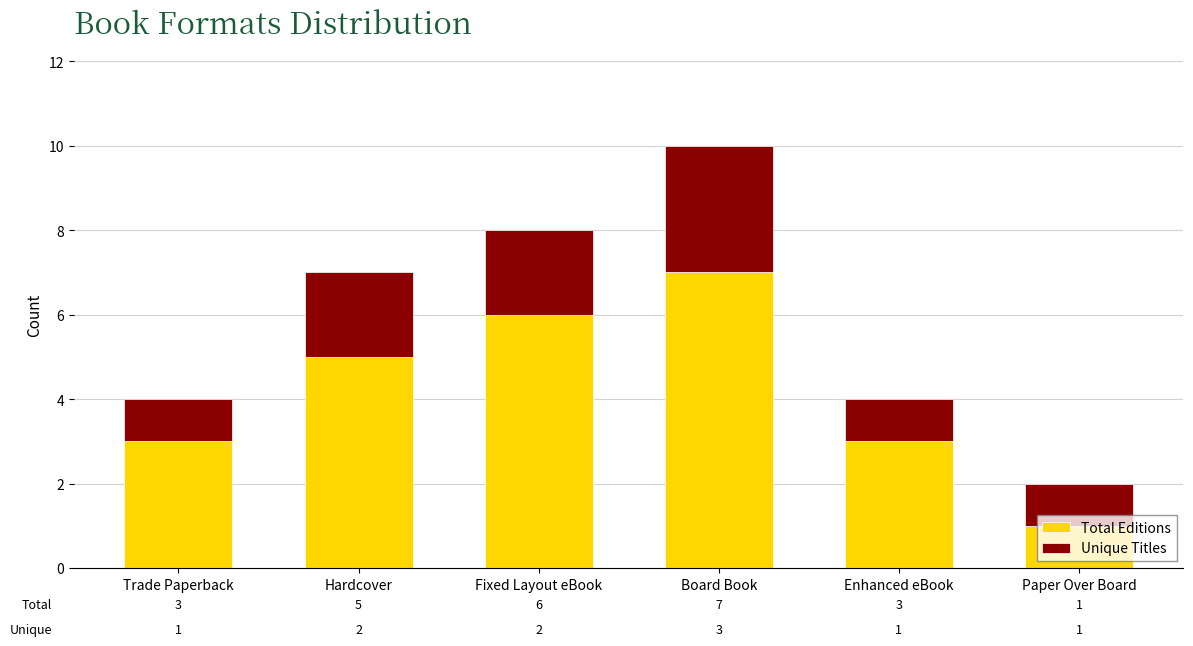

What is the total value across all series at Board Book?

10